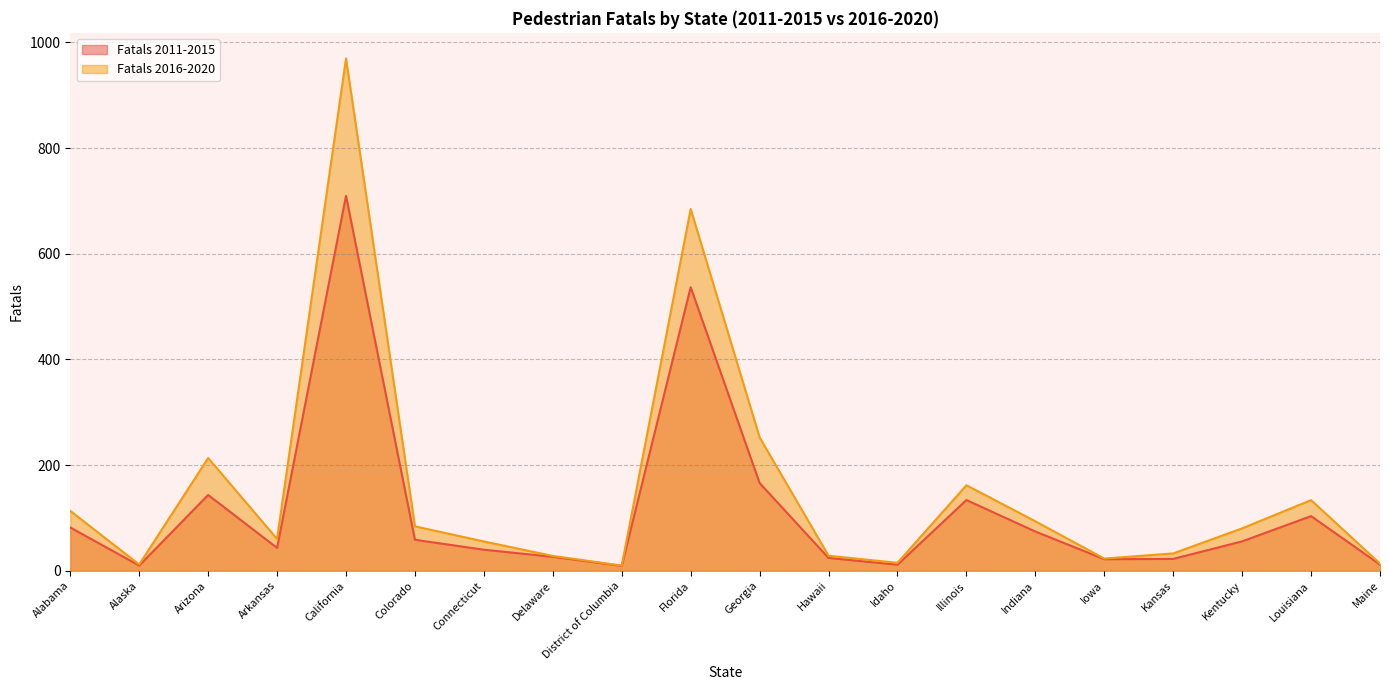

What is the difference between the highest and lowest values at Arkansas?

17.0